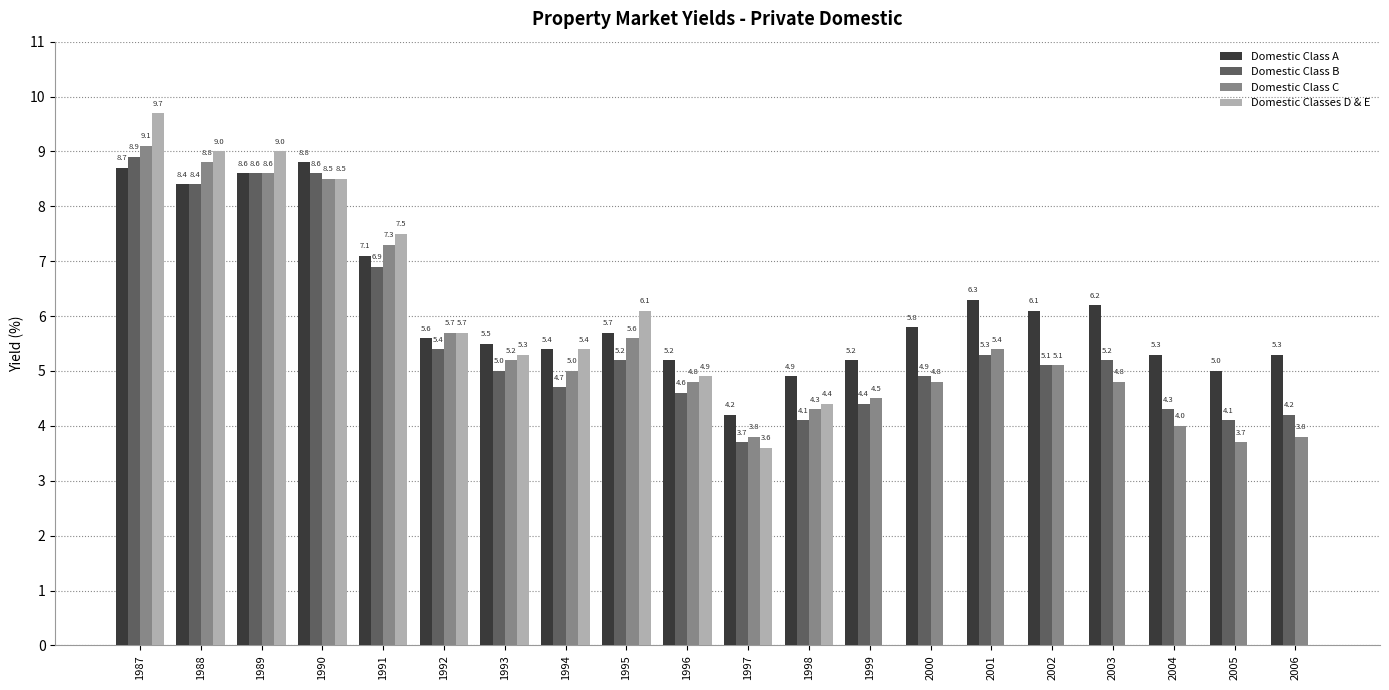

Is it true that Domestic Class B equals 4.2 at 2006?

True